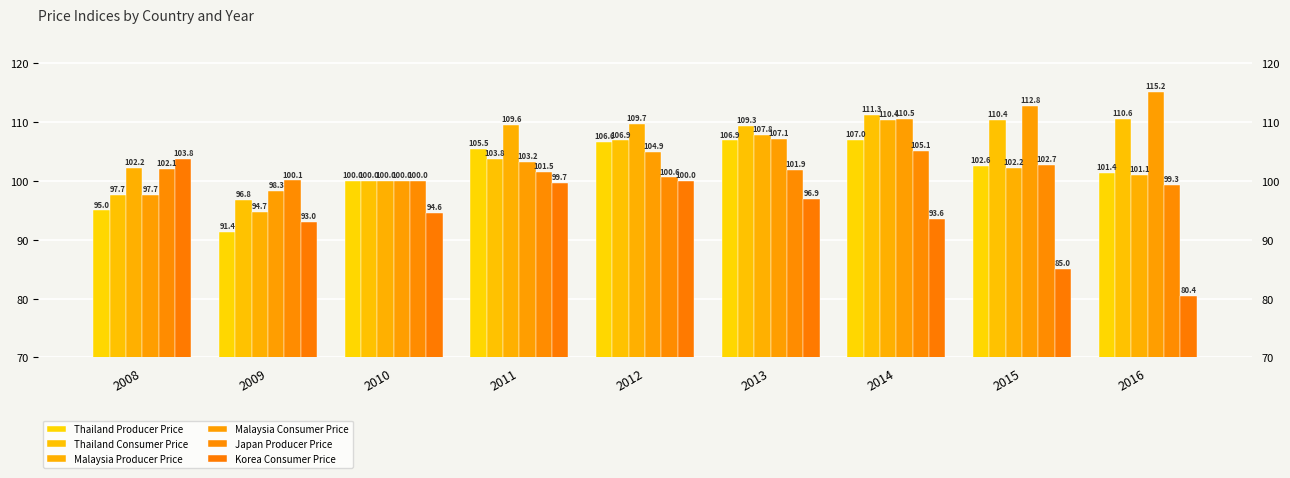

Which series has the widest spread of values?

Korea Consumer Price